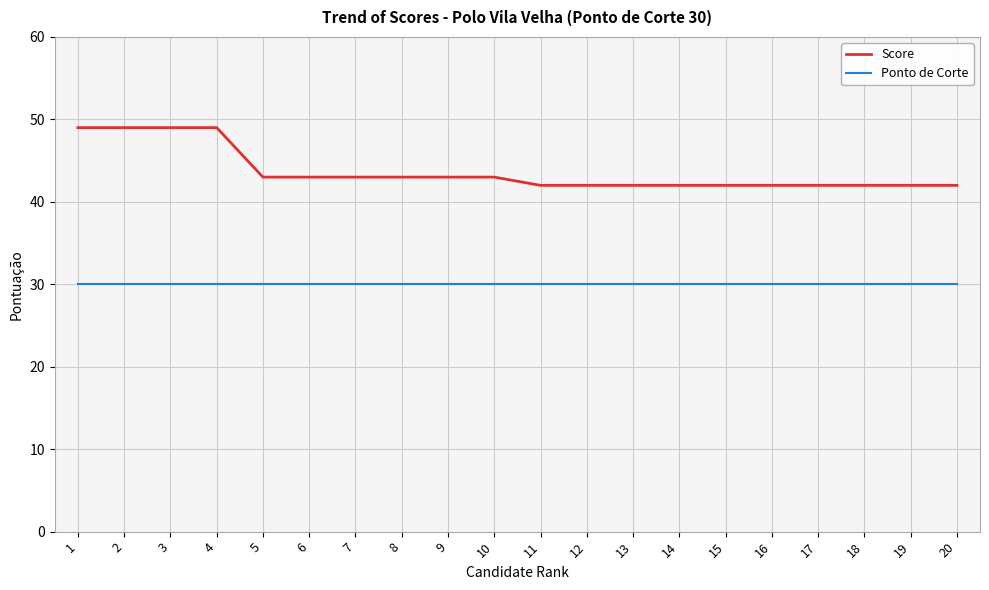

Is it true that Ponto de Corte equals 30 at 5?

True